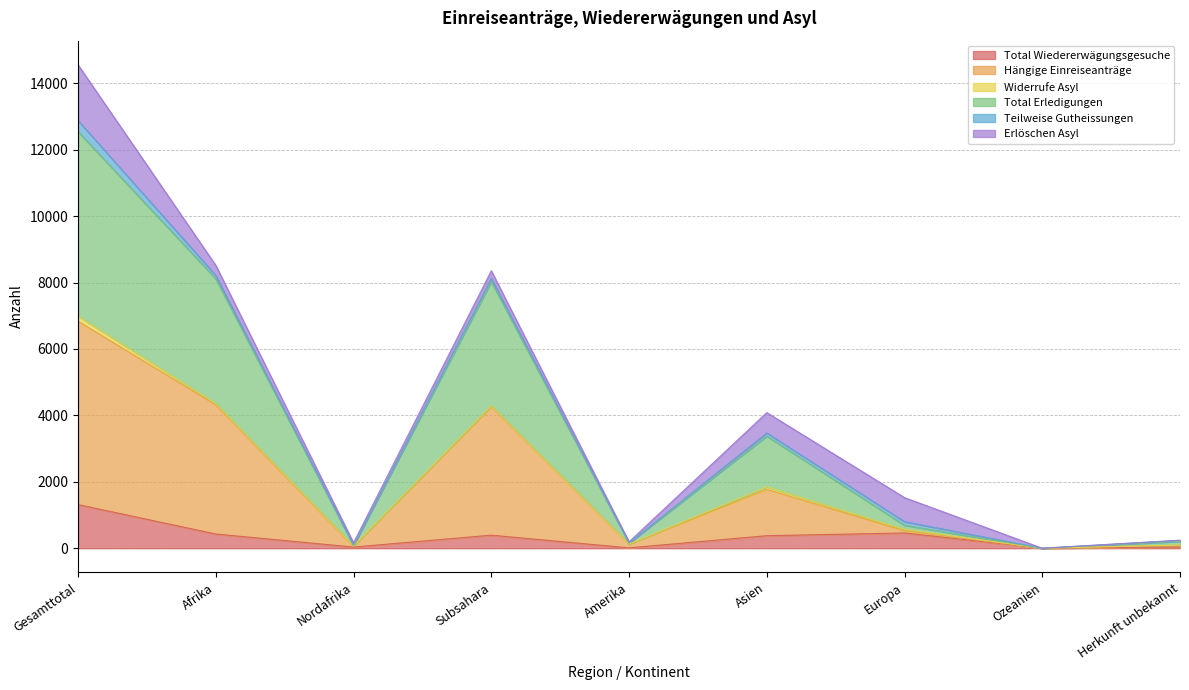

How many data points in Total Erledigungen are above 800?

4